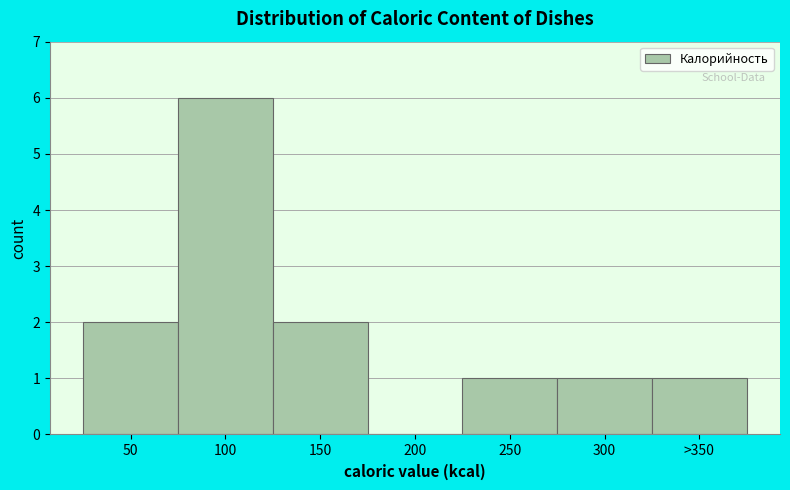

Reading left to right, extract all data points from this chart.

50=2	100=6	150=2	200=0	250=1	300=1	>350=1